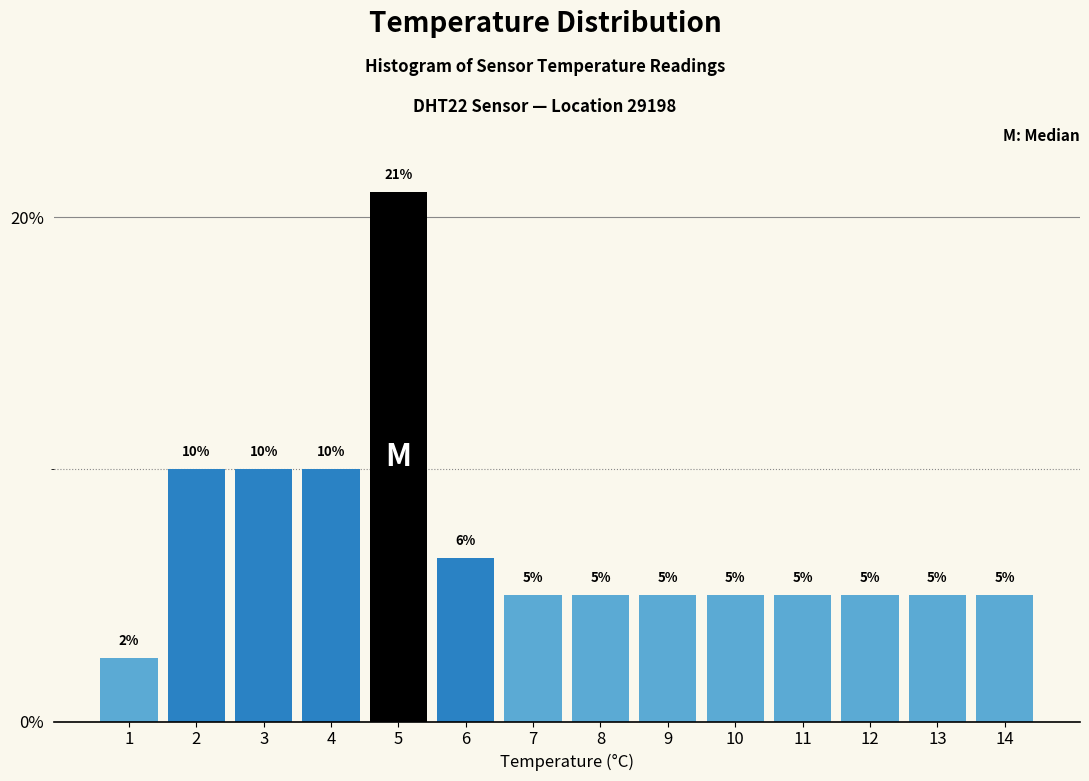

Is it true that the value at 6 is 6.5?

True